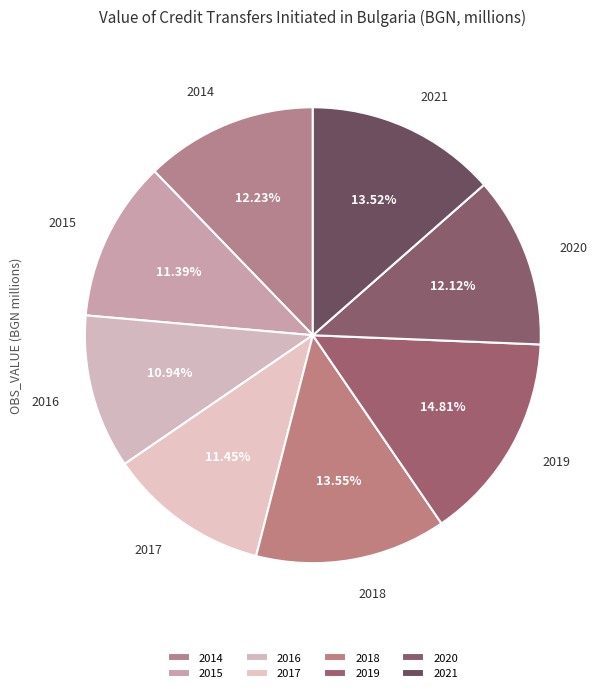

Approximately how many times larger is the value at 2015 compared to 2017?

1.0